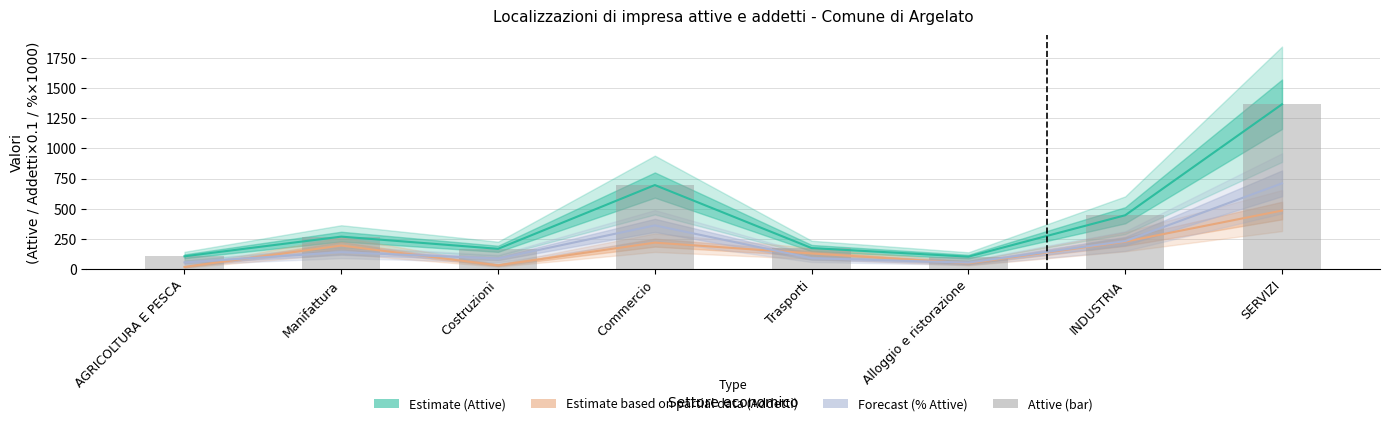

Rank the categories by value from highest to lowest.

SERVIZI, Commercio, INDUSTRIA, Manifattura, Trasporti, Costruzioni, AGRICOLTURA E PESCA, Alloggio e ristorazione